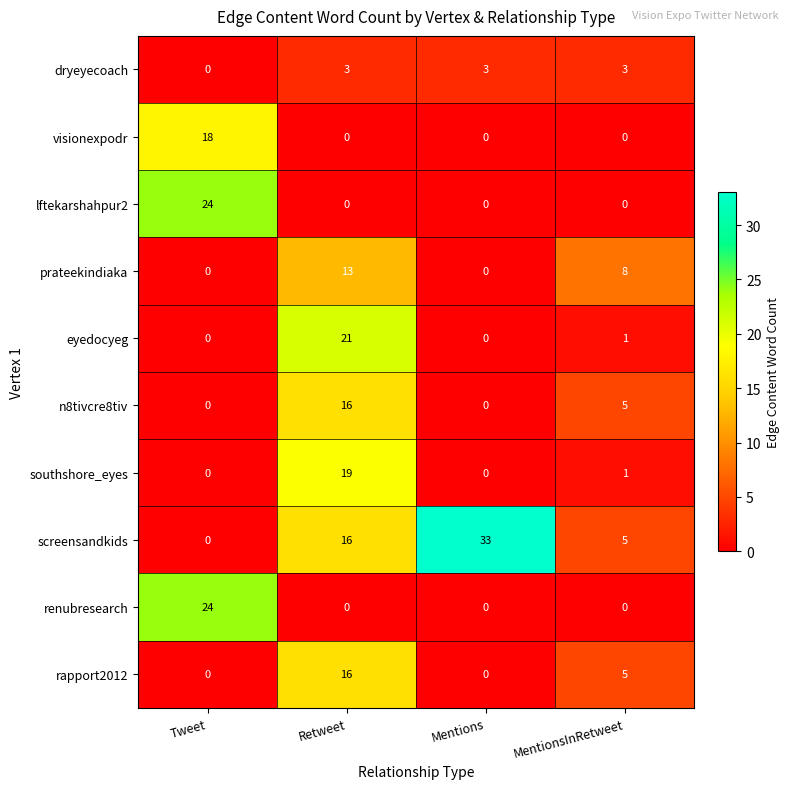

What is the difference between the maximum and minimum values in the rapport2012 series?

16